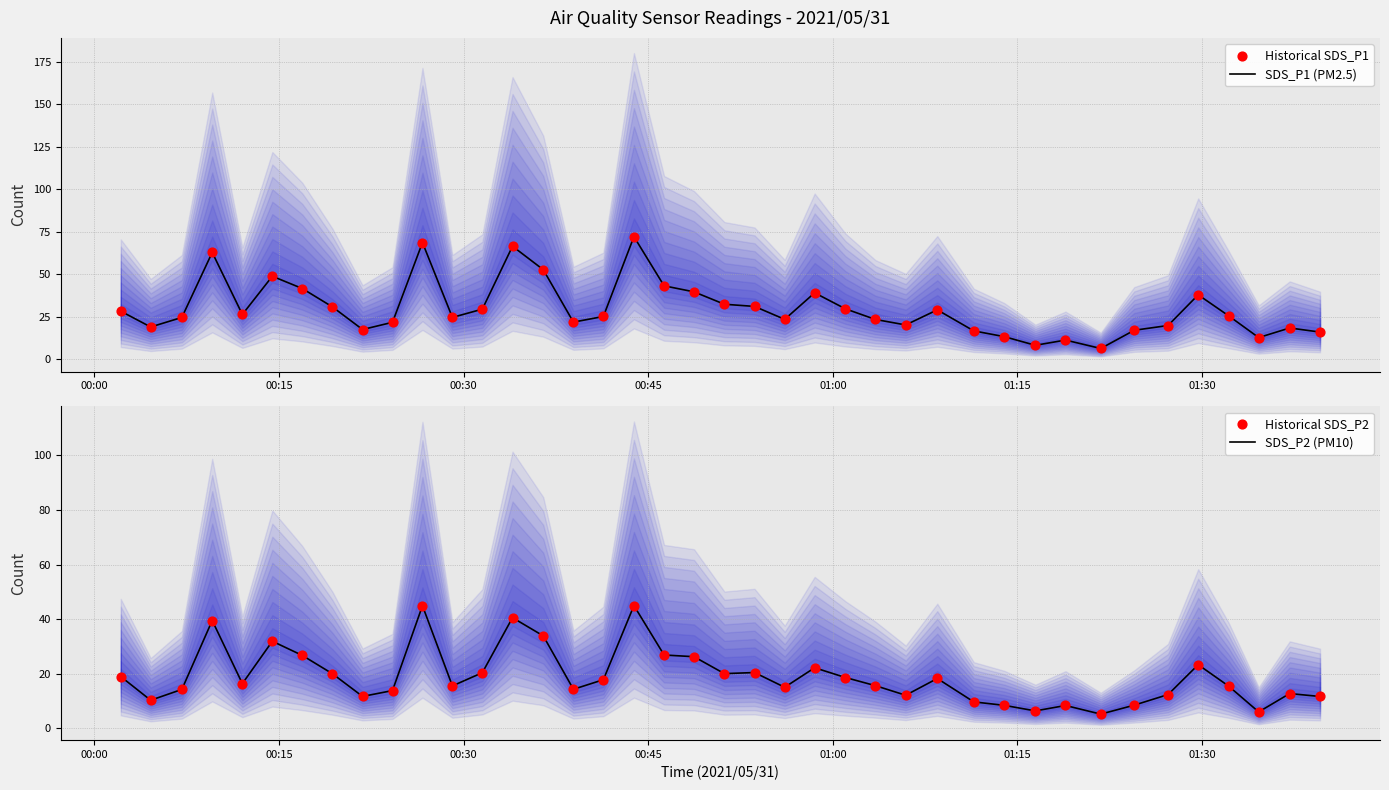

At how many categories does at least one series exceed 49?

5